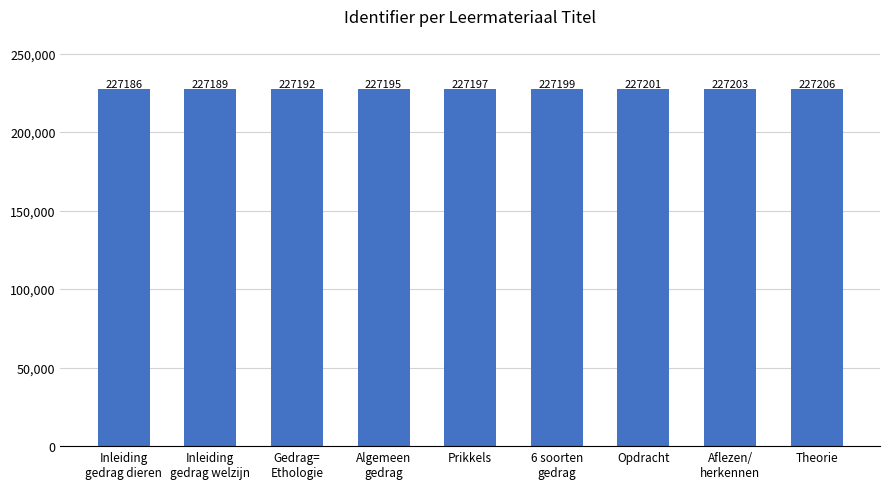

Does the chart contain any negative values?

No